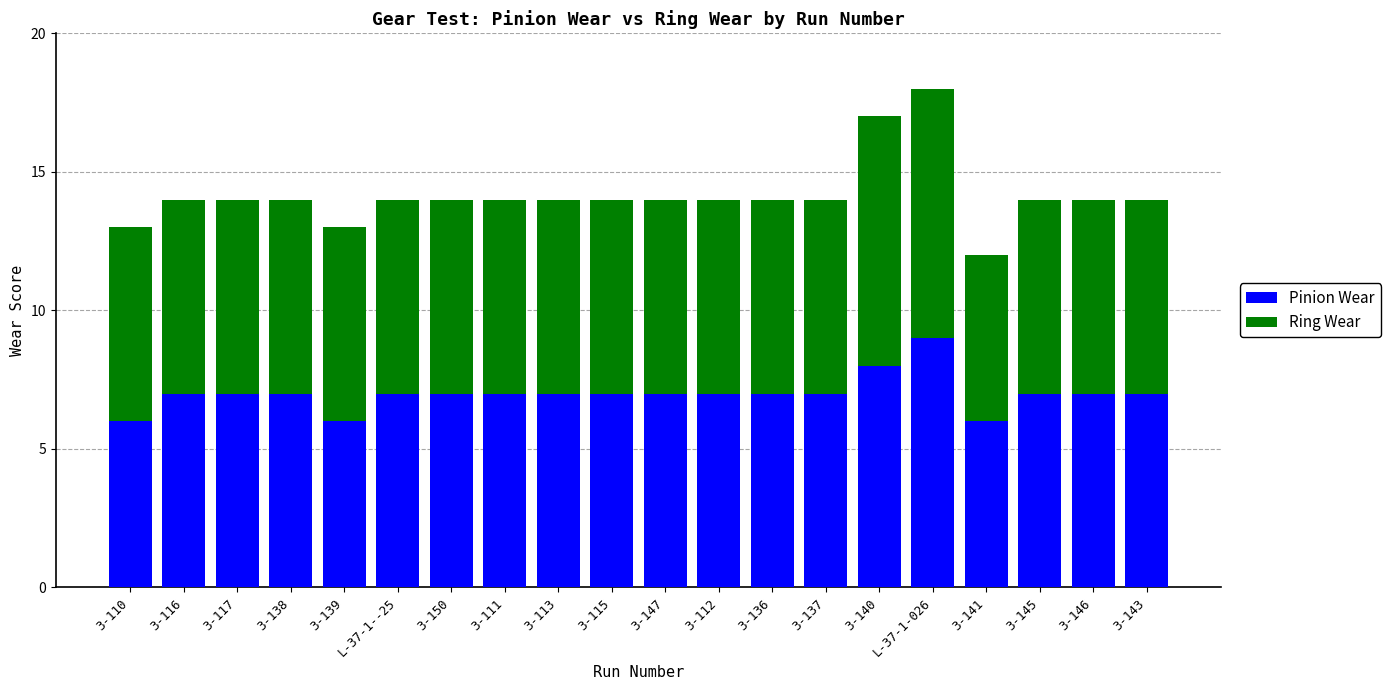

What is the sum of all Pinion Wear values?

140